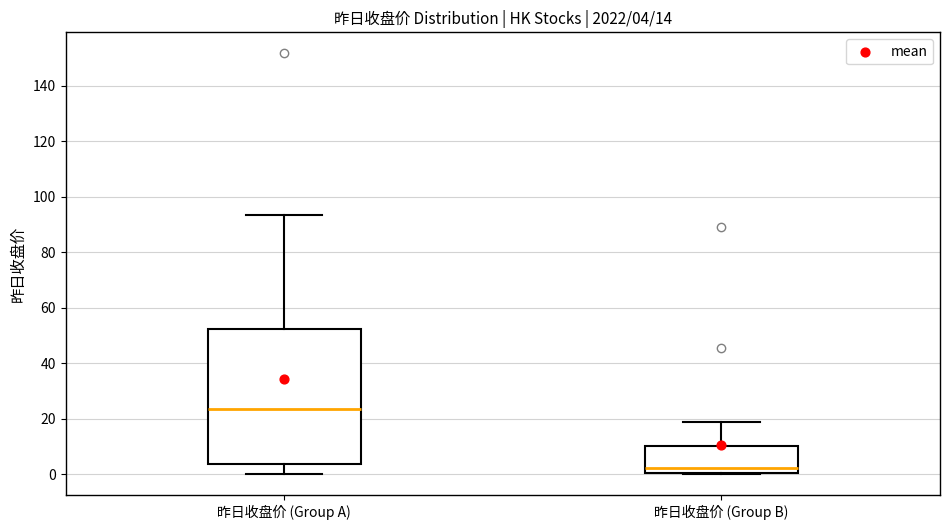

Which box's median line is the highest?

昨日收盘价 (Group A)